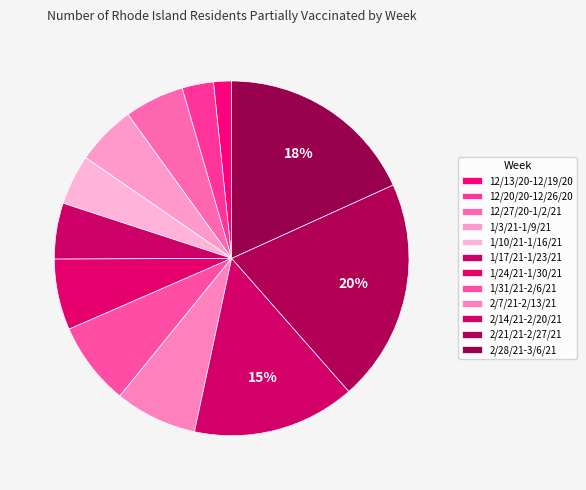

Count the number of slices in the pie.

12